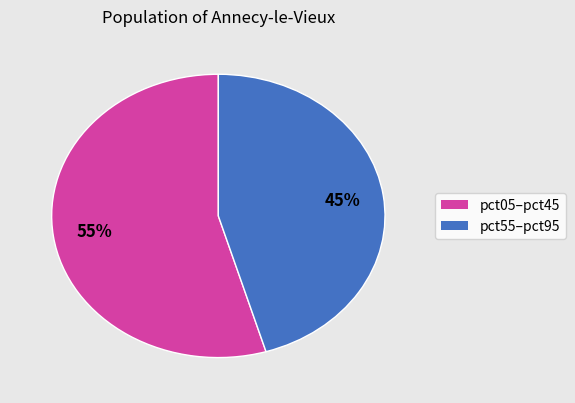

To the nearest percent, what is the average slice percentage?

50%